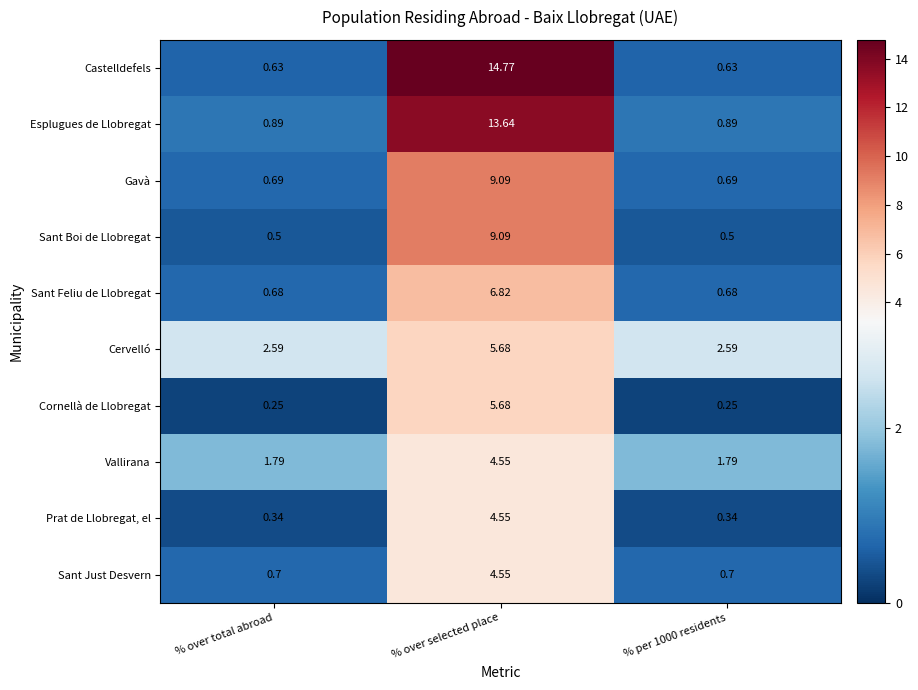

Which category has the highest value in the Cervelló series?

% over selected place